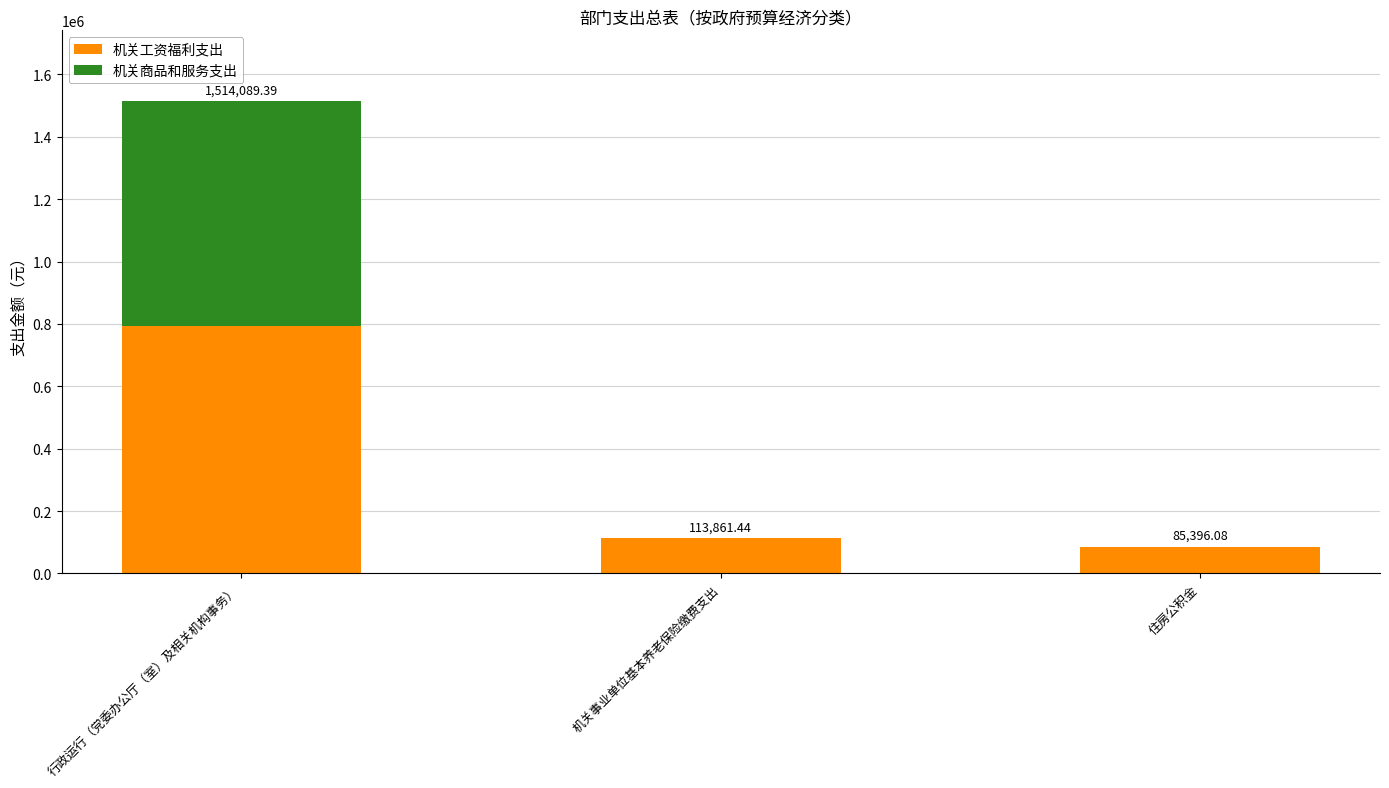

Are the bars horizontal?

No